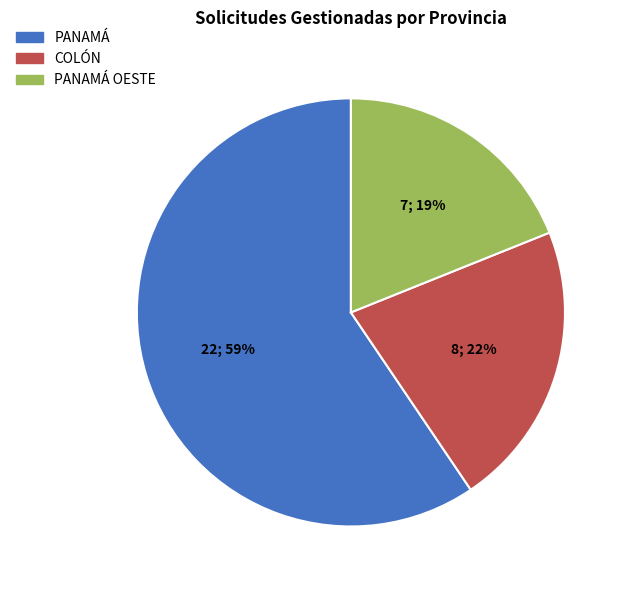

To the nearest percent, what portion does PANAMÁ represent?

59%